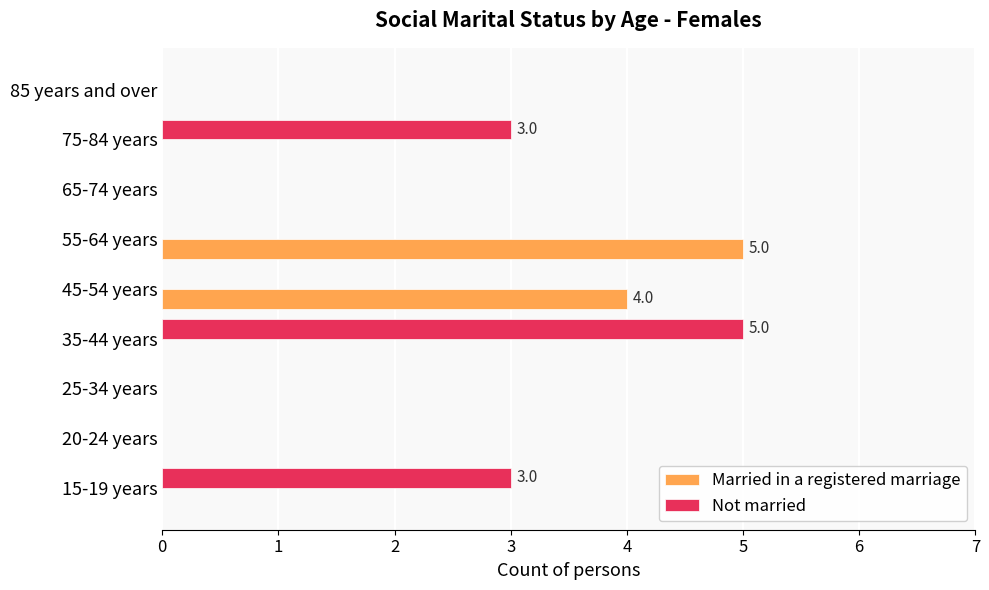

The Married in a registered marriage series shows -3 at 20-24 years. True or false?

False